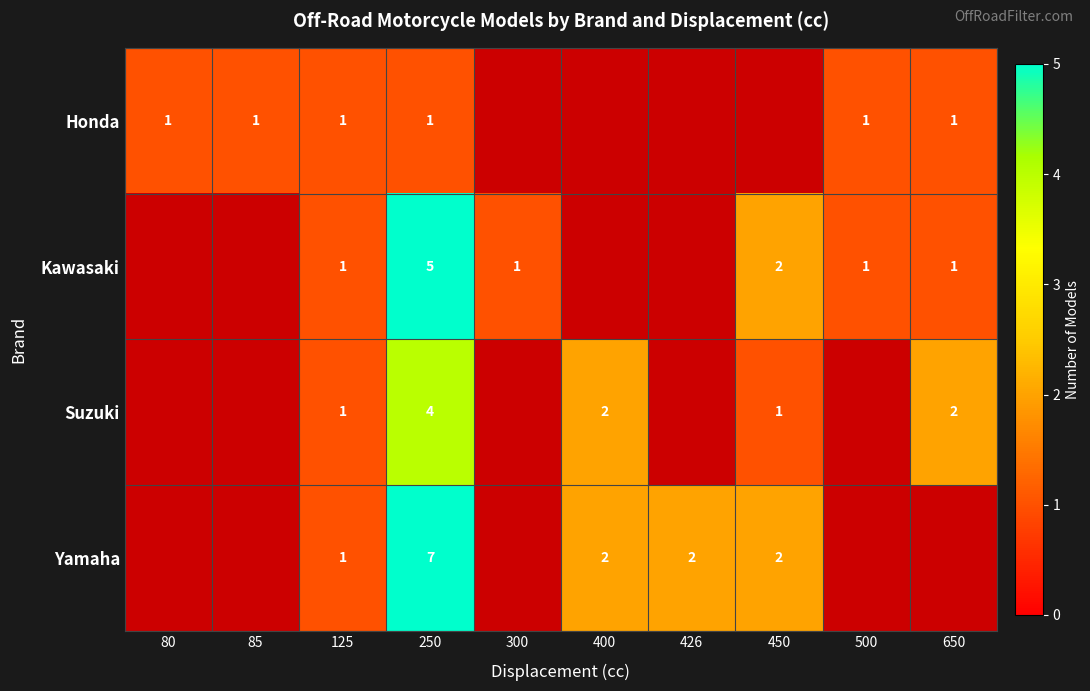

Which has a higher value, 400 or 426?

426